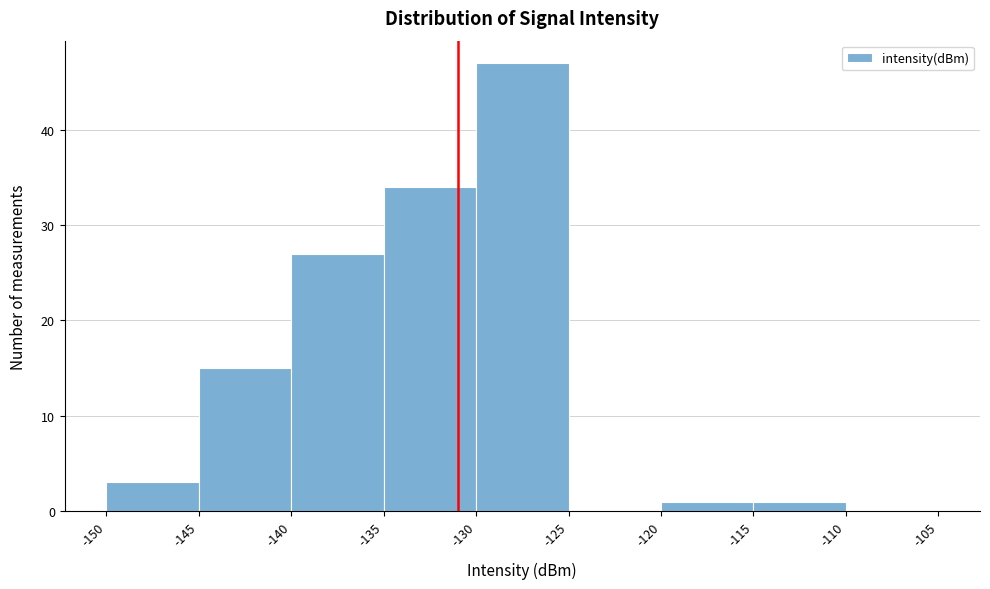

How tall is the bar that spans -130 to -125 on the x-axis? The values are not printed on the chart, so give them approximately, as read against the axis.

47